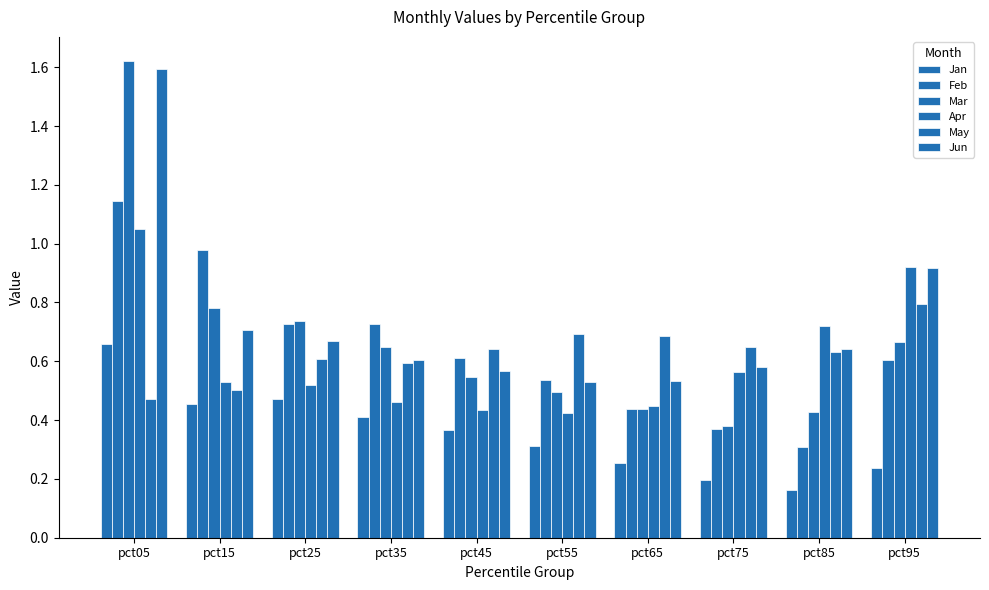

How many bars are there in total?

60